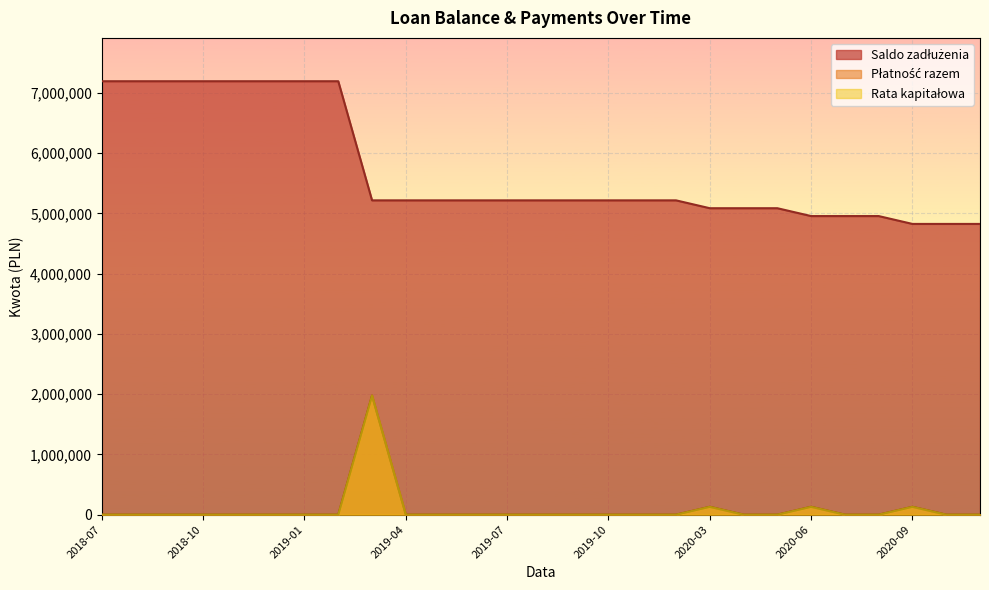

In Płatność razem, how many points are higher than both neighbors (excluding endpoints)?

4